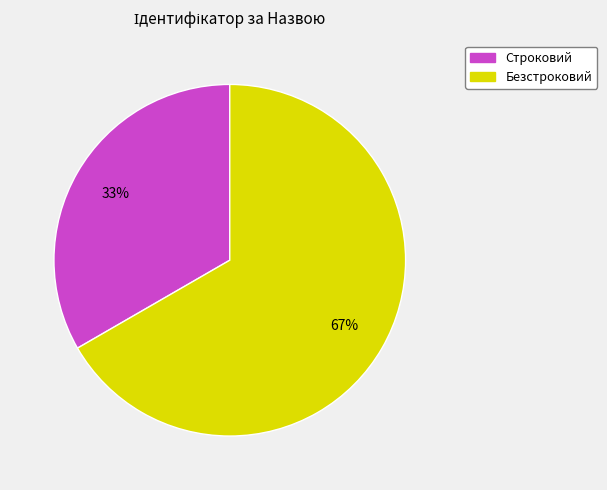

To the nearest percent, what is the combined percentage of Безстроковий and Строковий?

100%